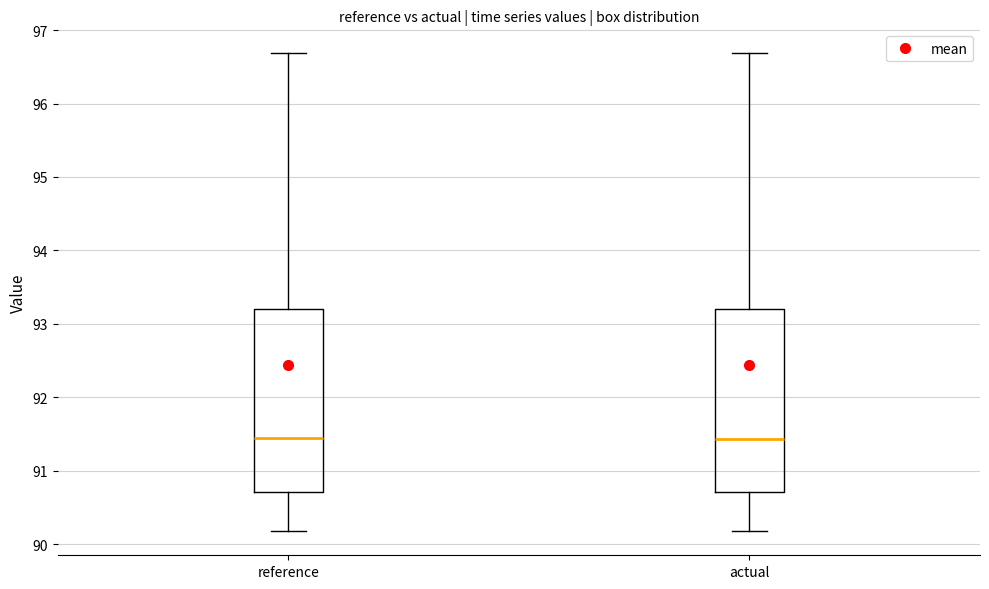

Reading left to right, transcribe this box plot: for each box, give where its median line is, the range the box spans, and where its two whiskers end, as read against the y-axis. The values are not printed on the chart, so give them approximately, as read against the axis.

reference: median 91.4, box 90.7 to 93.2, whiskers 90.2 to 96.7
actual: median 91.4, box 90.7 to 93.2, whiskers 90.2 to 96.7